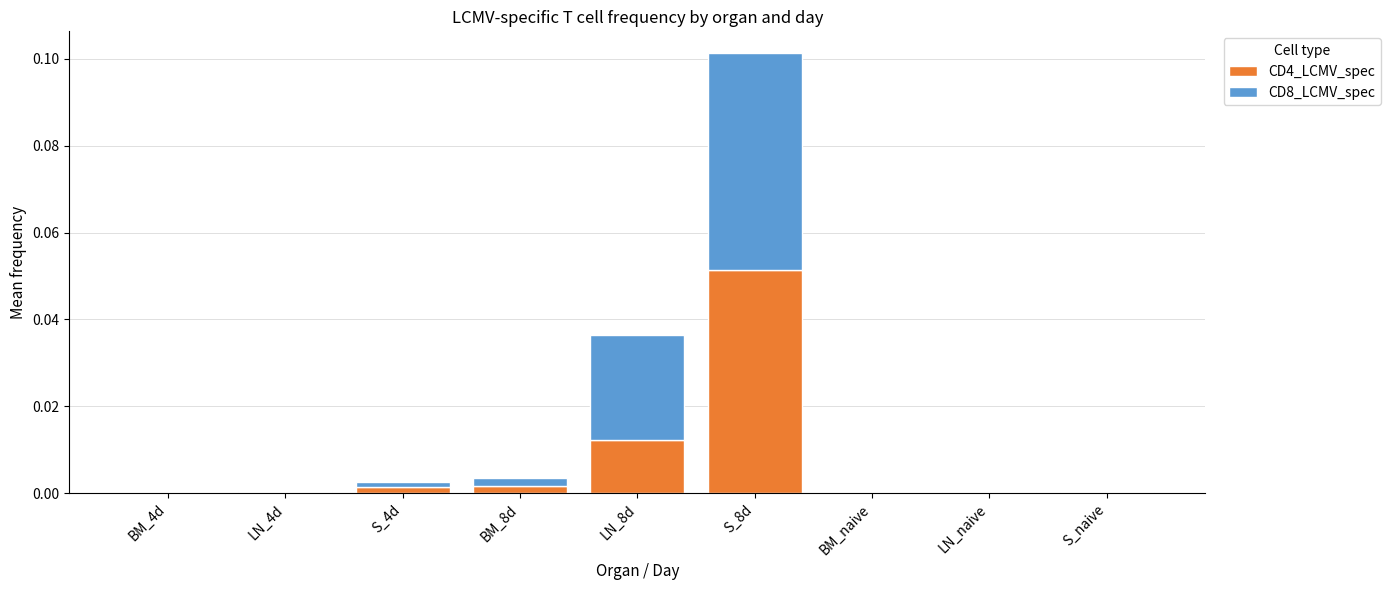

At which category is the sum across all series the highest?

S_8d